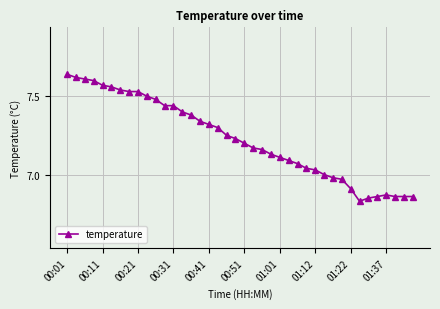

What is the difference between the maximum and minimum values?

0.8